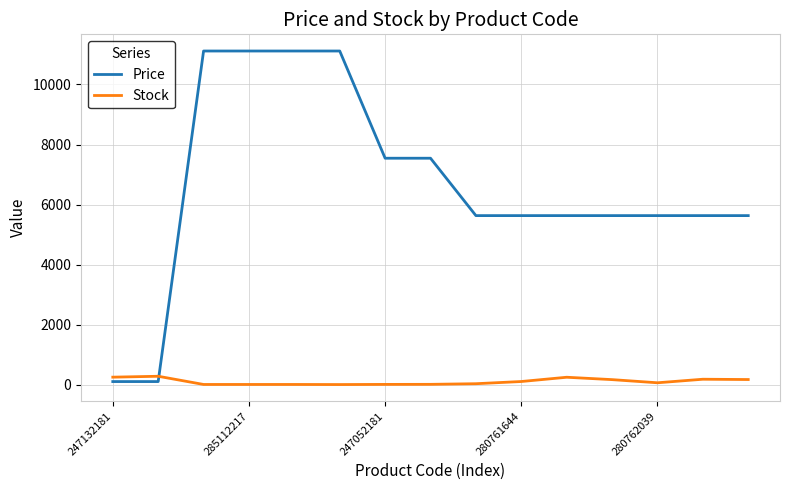

What is the difference between the maximum and minimum values in the Price series?

11000.2